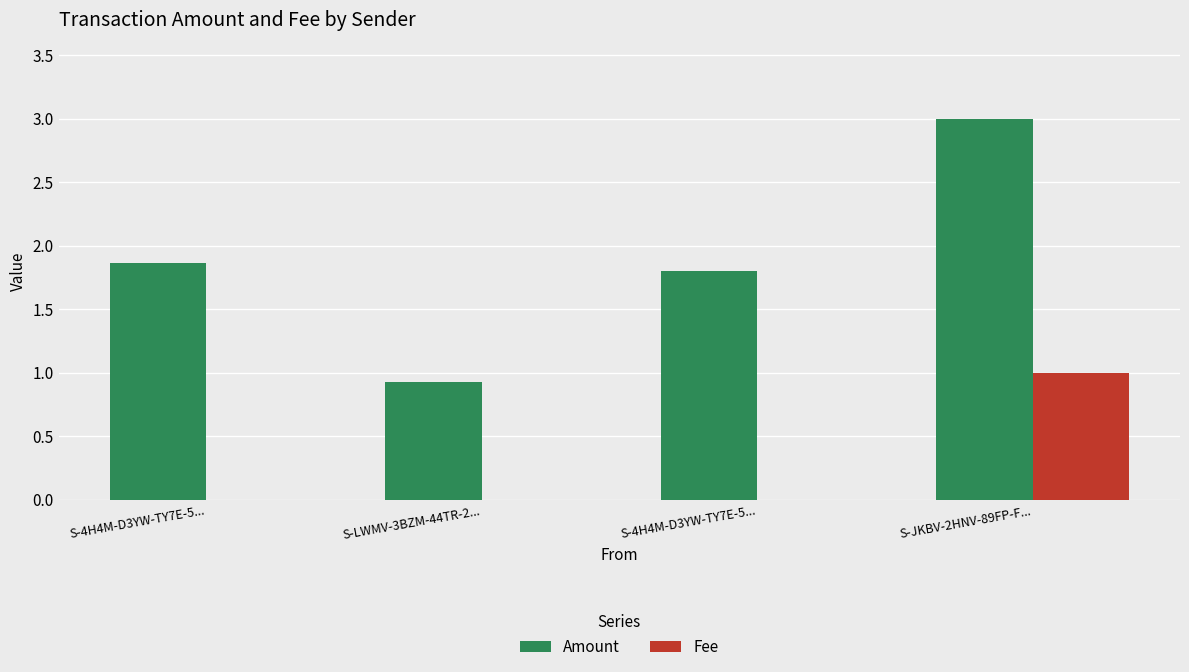

What is the maximum value shown in the chart?

3.0